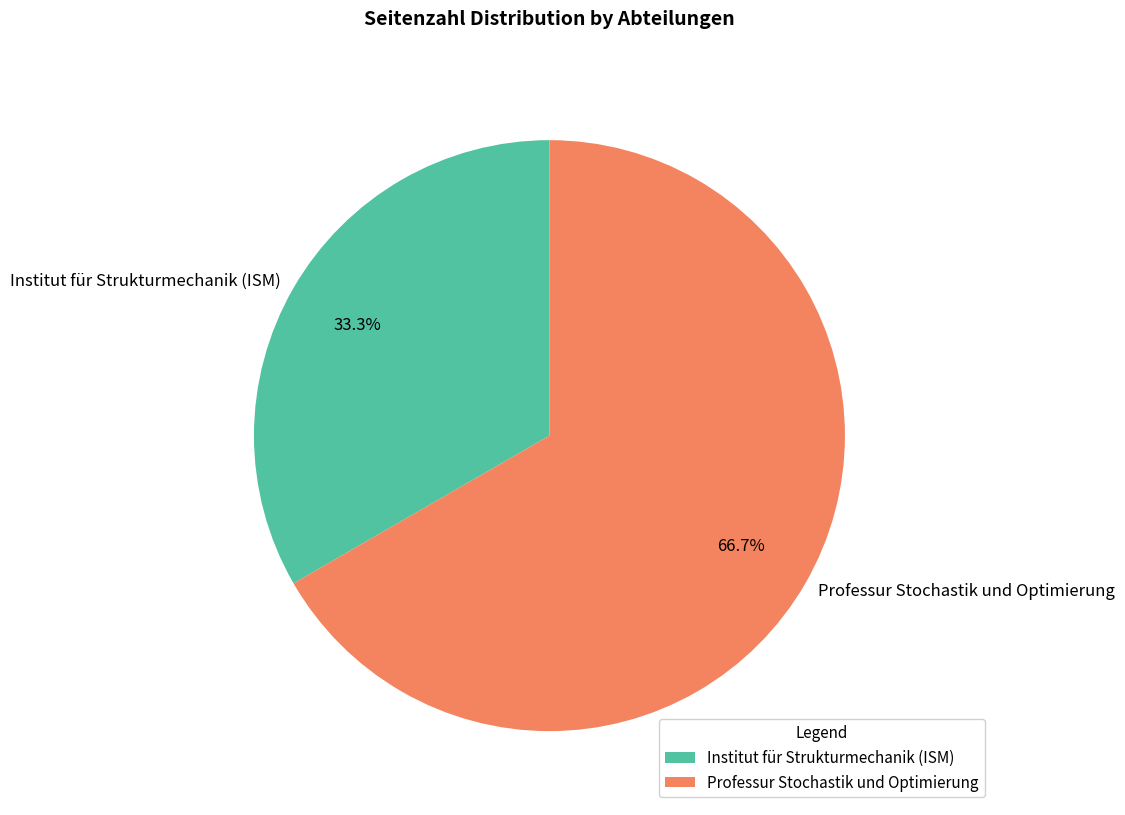

True or false: Institut für Strukturmechanik (ISM) accounts for 33% of the total.

True